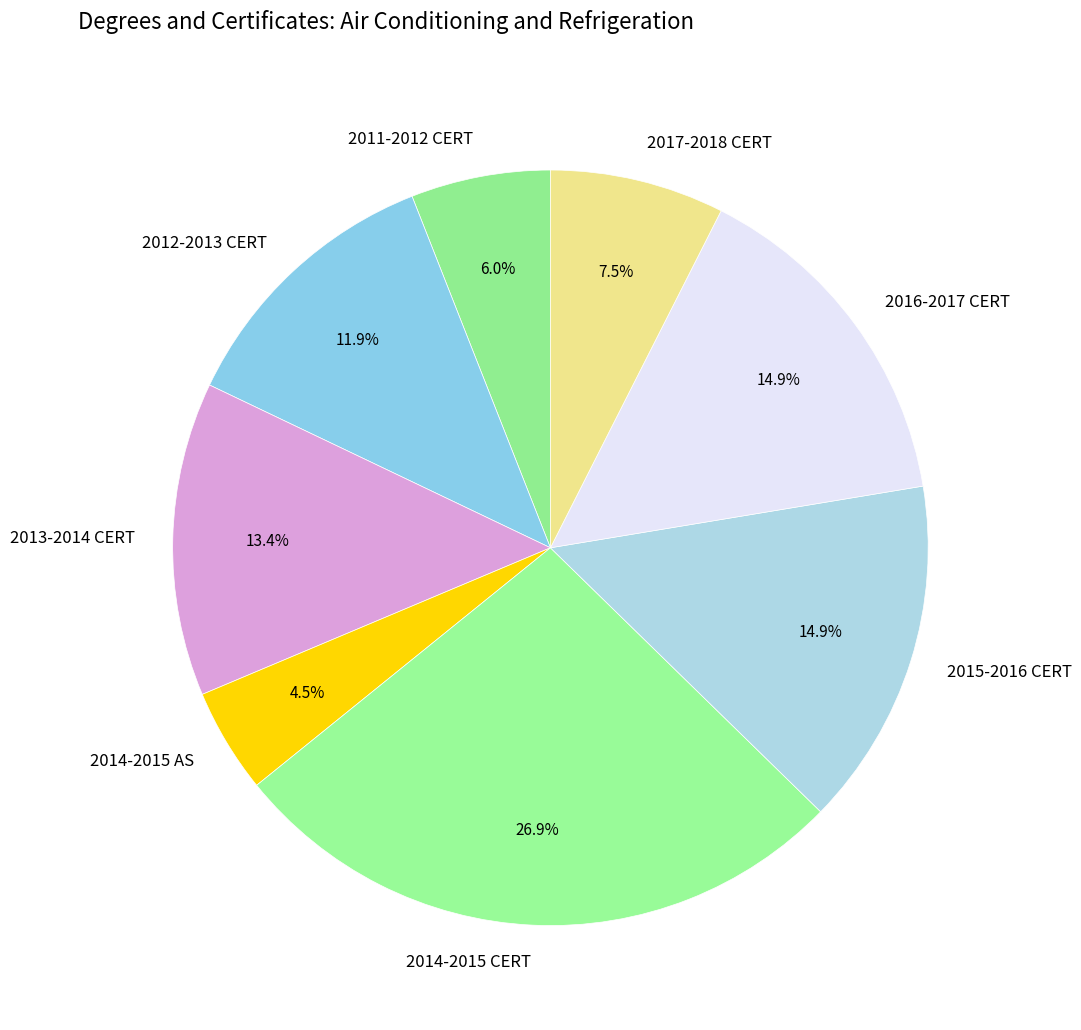

To the nearest percent, what is the difference between the largest and smallest slice percentages?

22%